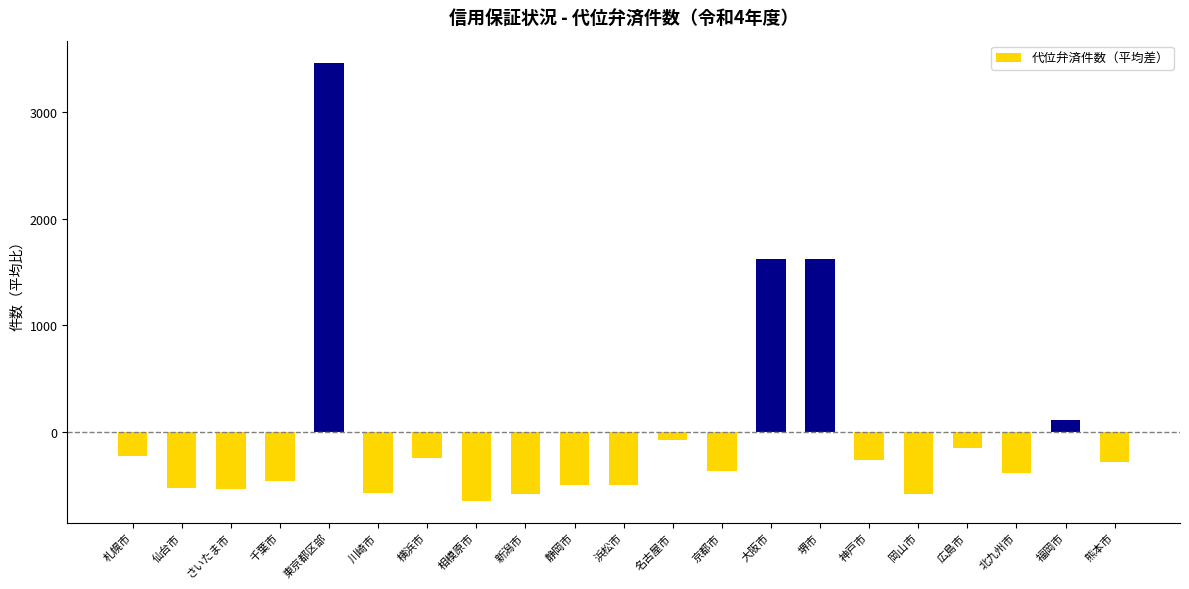

What is the difference between the second highest and second lowest values?

2199.0